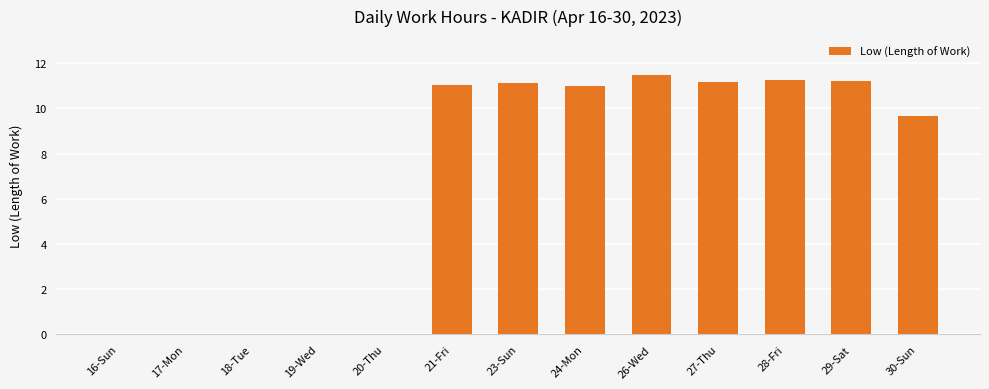

What is the maximum value shown in the chart?

11.5